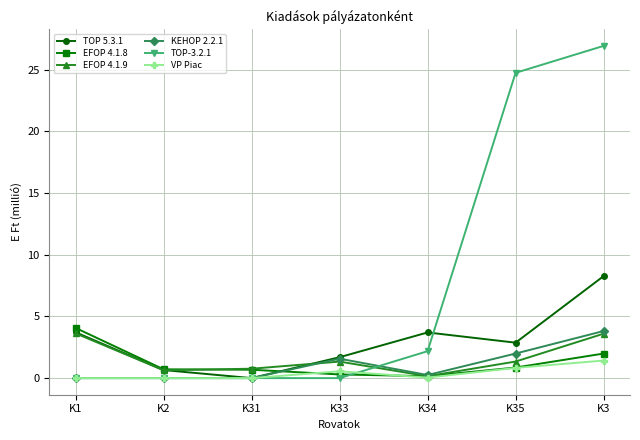

At which category is the sum across all series the highest?

K3